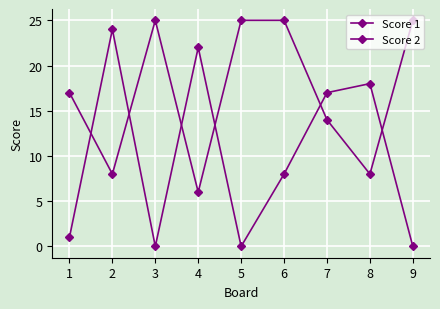

How many lines are shown in the chart?

2